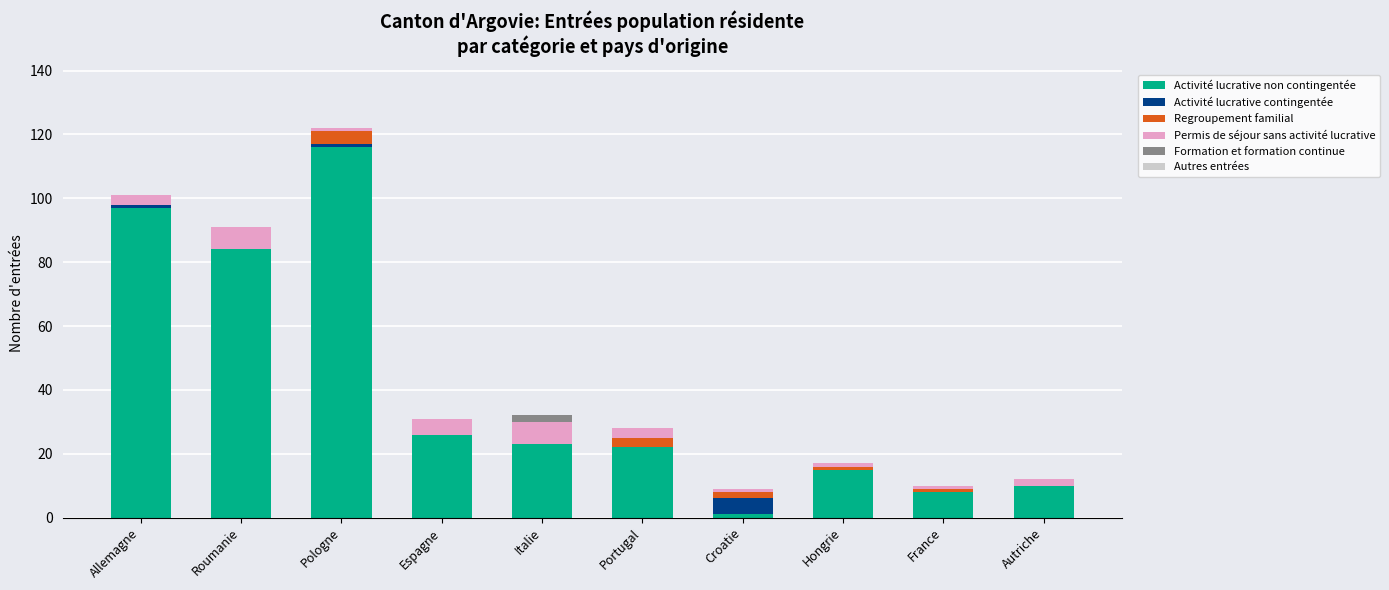

What is the maximum value for Activité lucrative non contingentée?

116